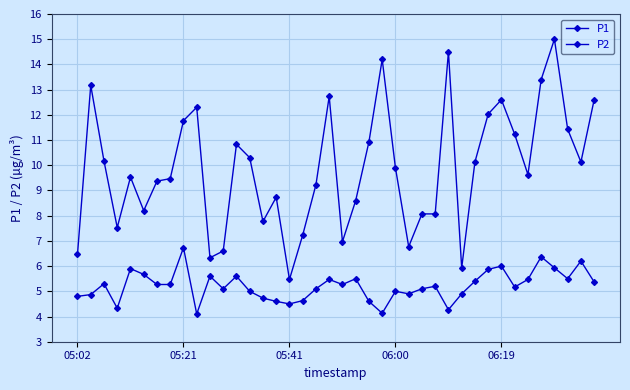

Which label corresponds to the largest value in the chart?

36